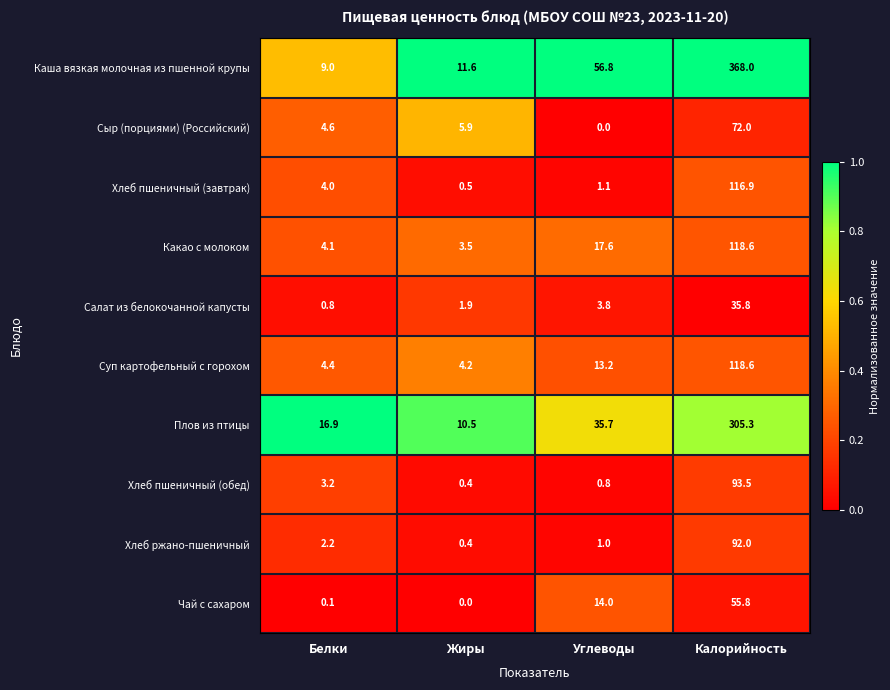

What is the spread (max minus min) of values at Калорийность?

332.2